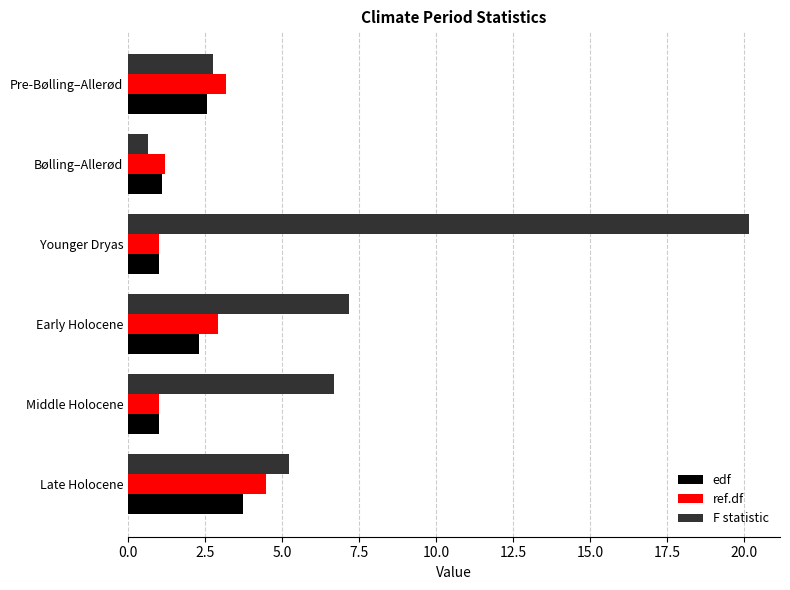

What value does the ref.df series have at Middle Holocene?

1.0